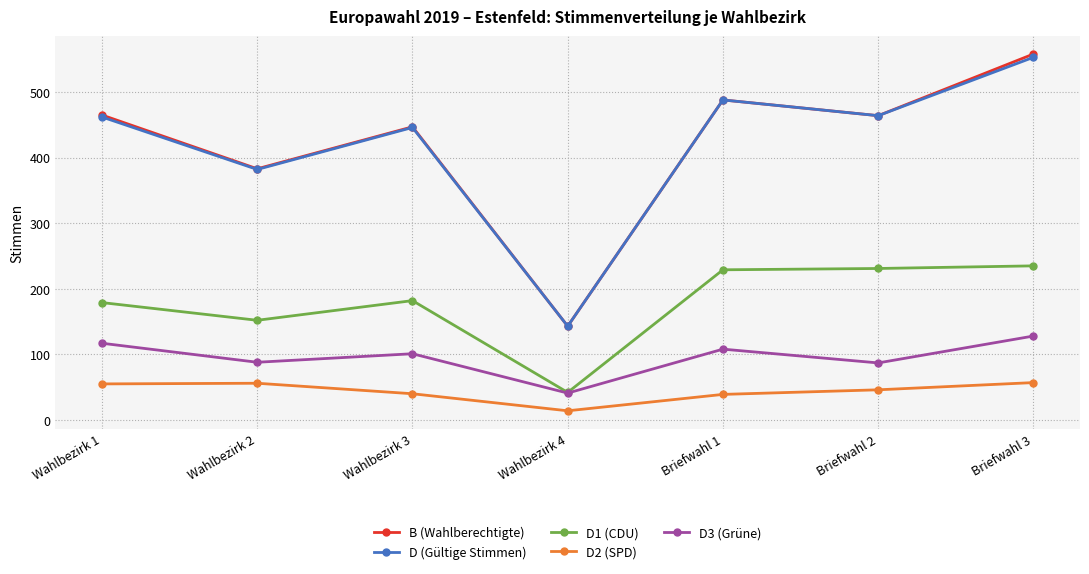

How many data points in D (Gültige Stimmen) are less than 462?

3